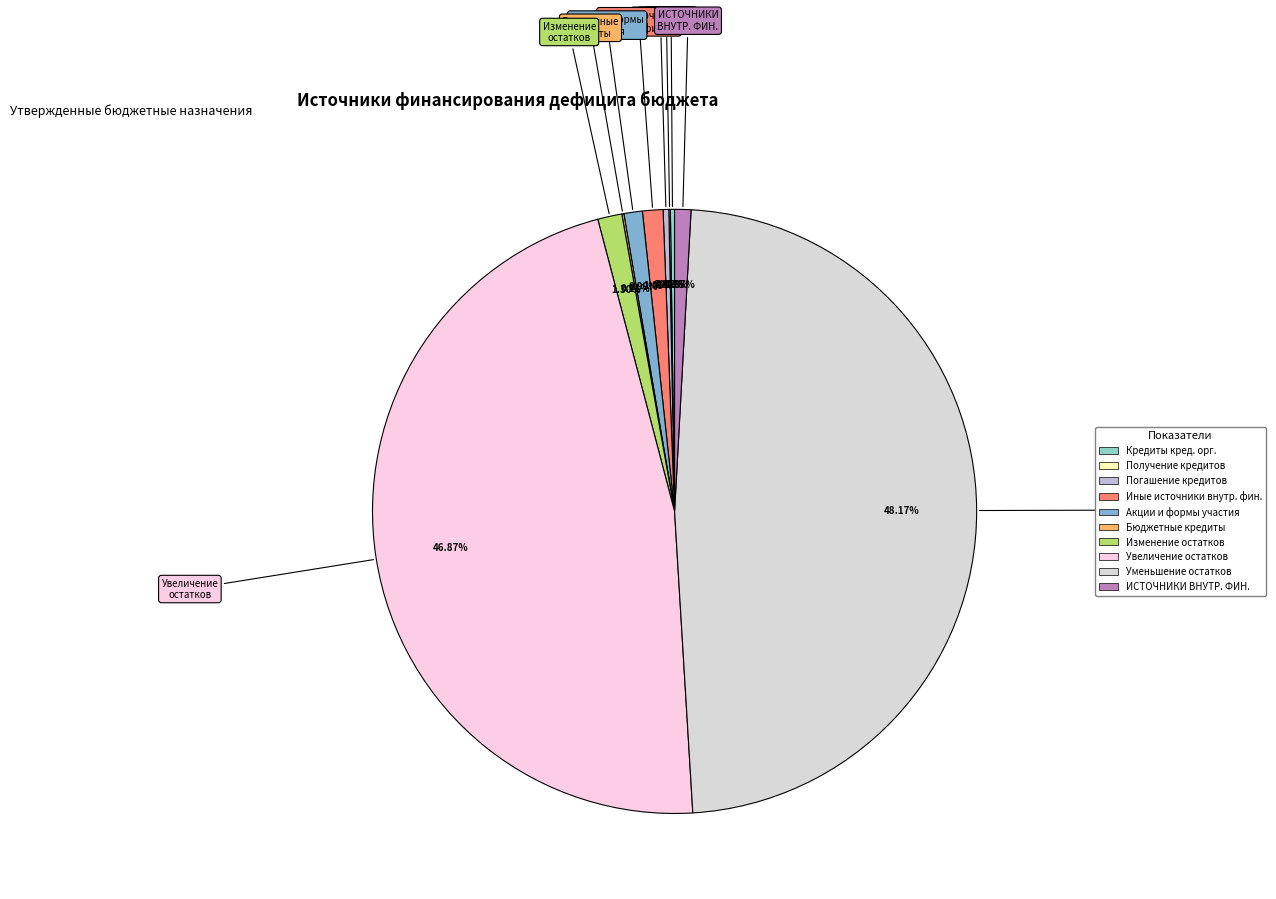

Which slice is the smallest?

Получение кредитов